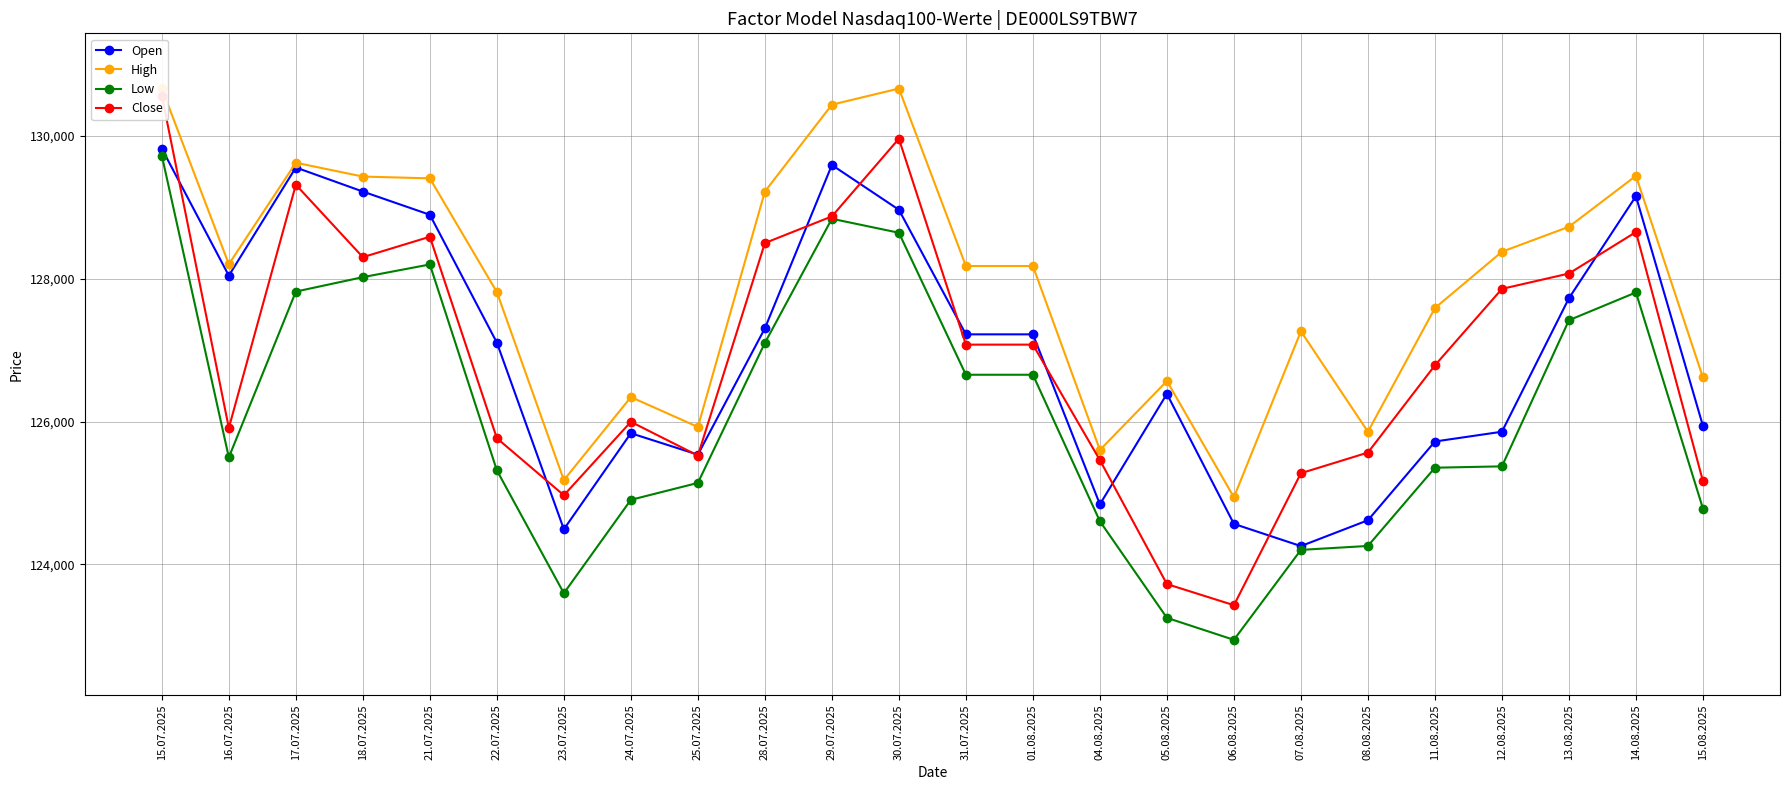

The value of Open at 24.07.2025 is 125838. True or false?

True